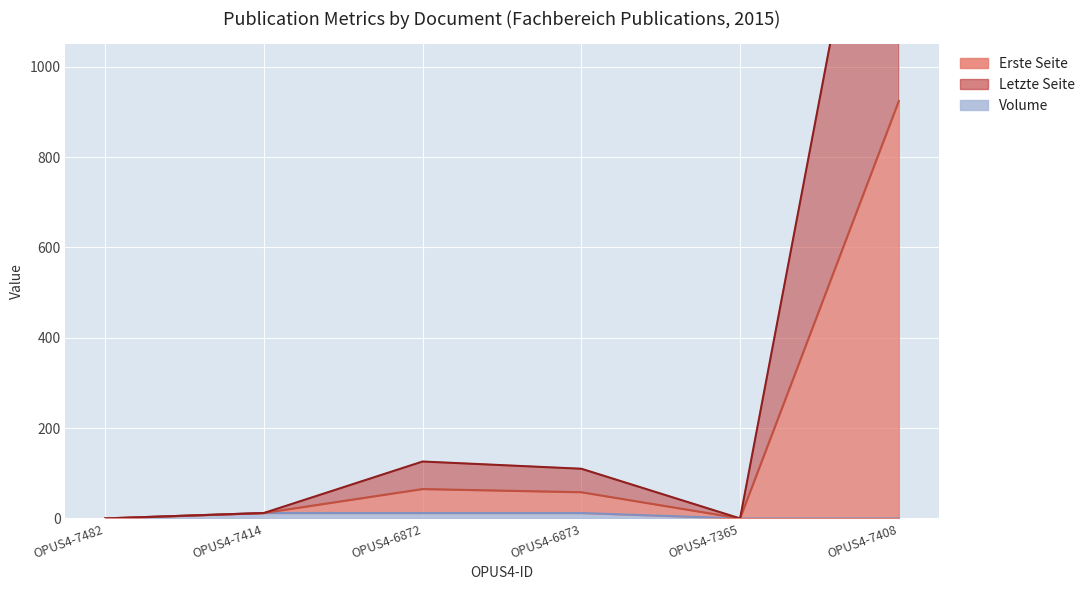

At which category is the sum across all series the highest?

OPUS4-7408